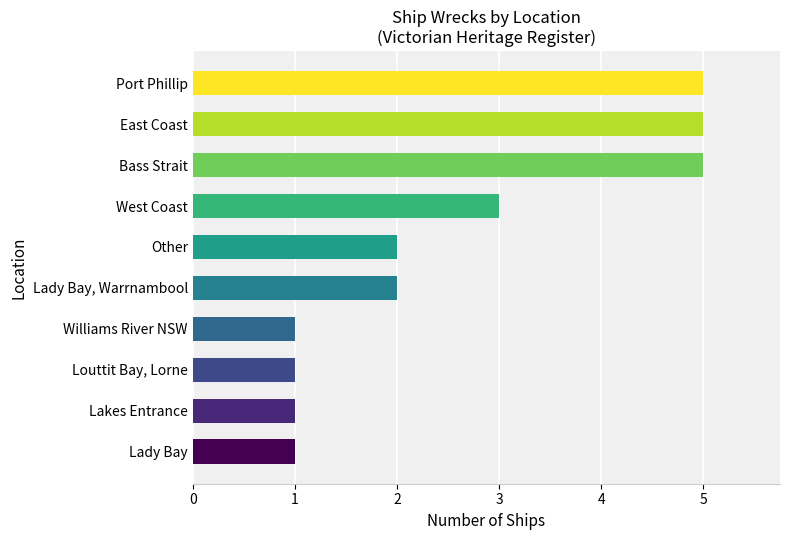

Read the value at Bass Strait.

5